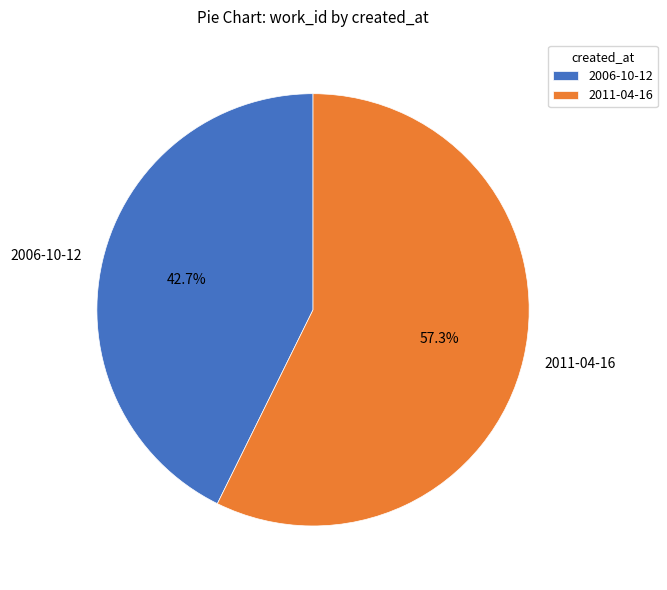

Approximately how many times larger is the value at 2011-04-16 compared to 2006-10-12?

1.3